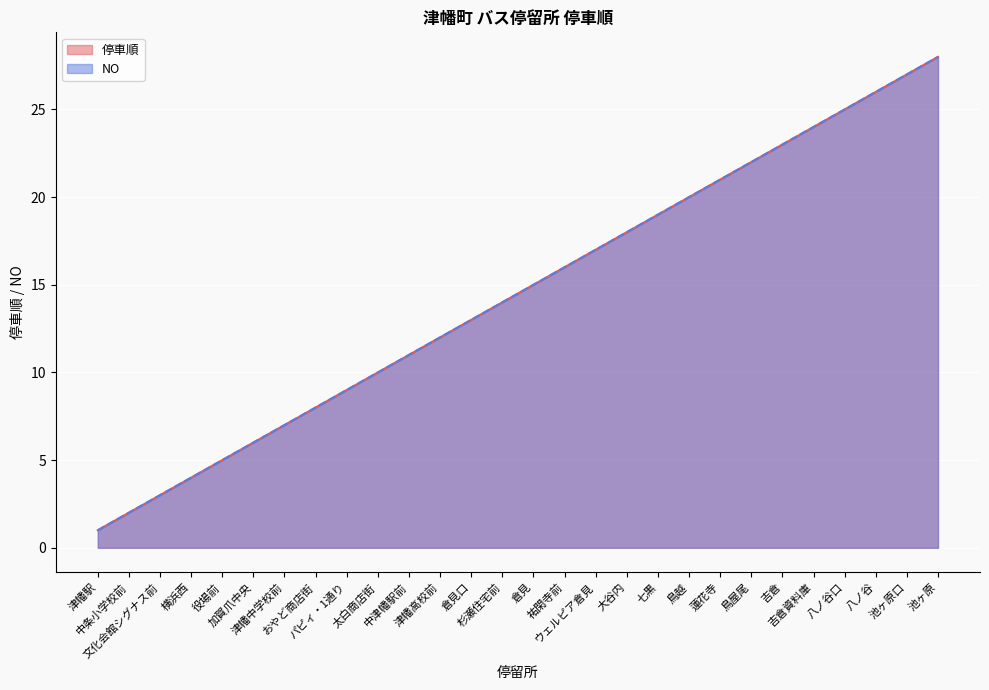

Reading left to right, extract all data points from this chart.

停車順: 1	2	3	4	5	6	7	8	9	10	11	12	13	14	15	16	17	18	19	20	21	22	23	24	25	26	27	28
NO: 1	2	3	4	5	6	7	8	9	10	11	12	13	14	15	16	17	18	19	20	21	22	23	24	25	26	27	28